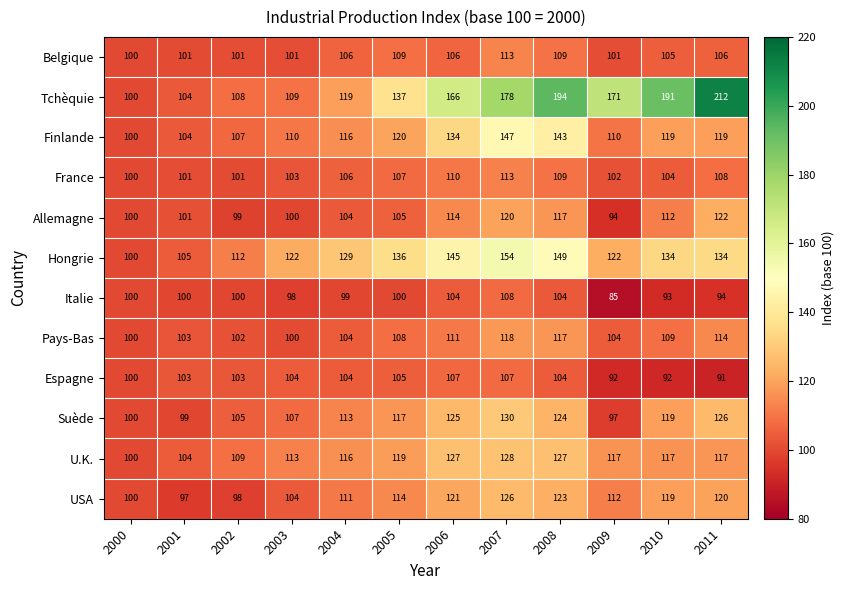

Is it true that Finlande equals 148 at 2002?

False